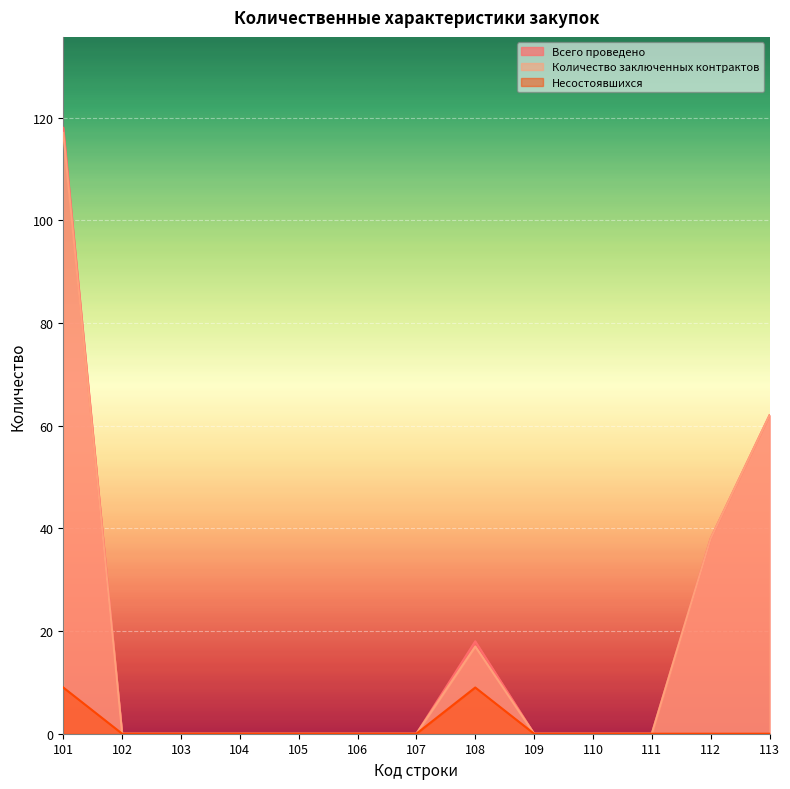

True or false: Всего проведено and Несостоявшихся cross at least once.

False